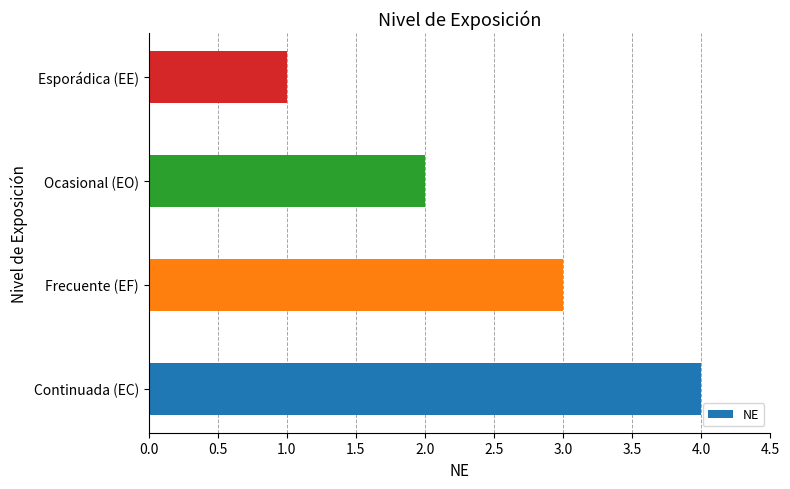

How many bars are there in total?

4